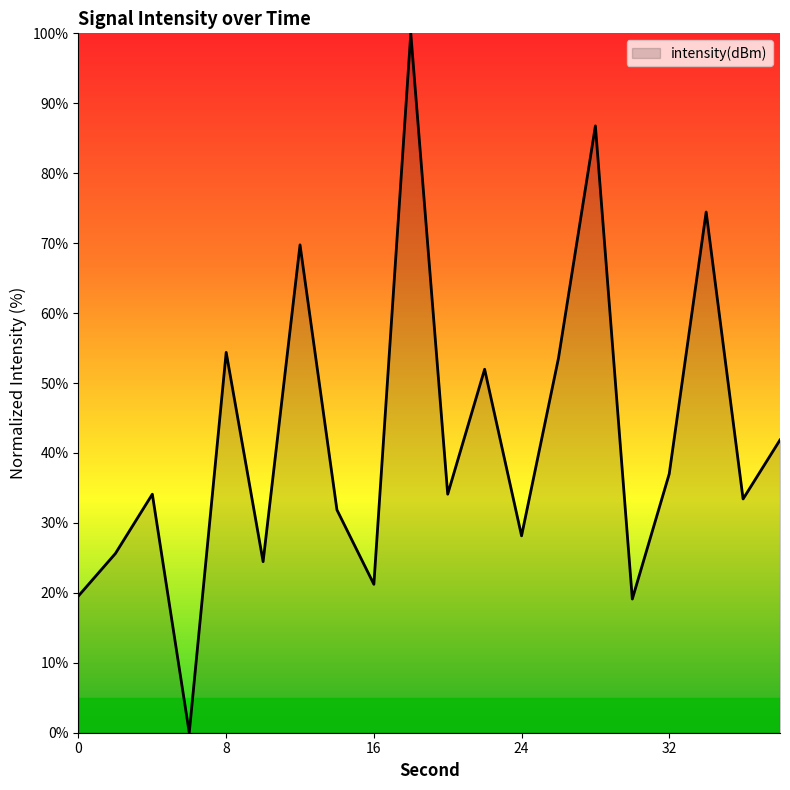

What is the difference between the maximum and minimum values?

100.0